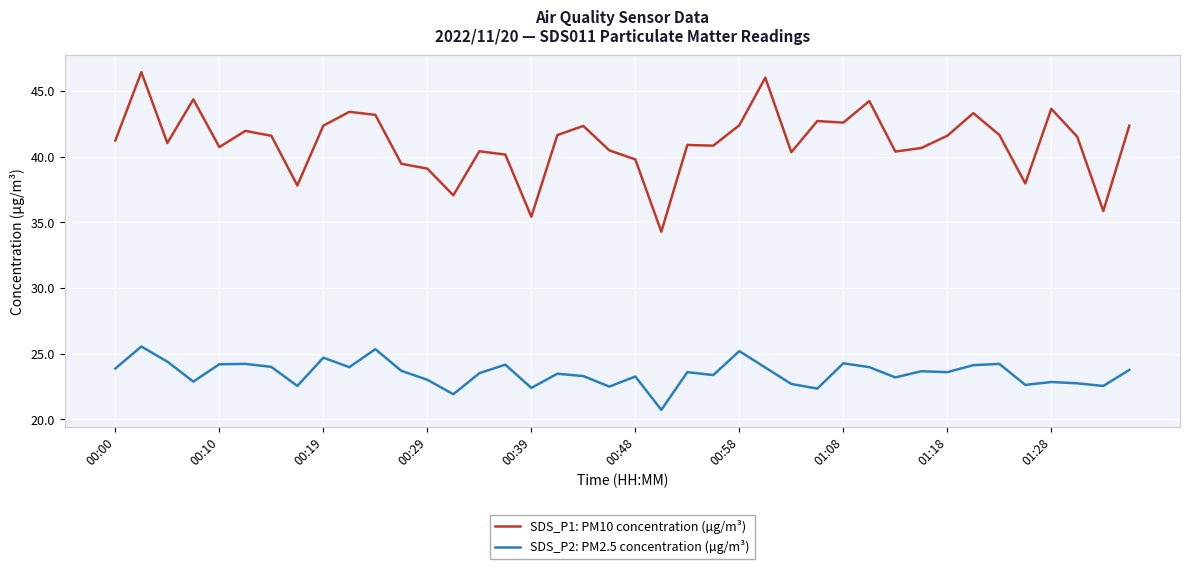

Which series has the largest range (max minus min)?

SDS_P1: PM10 concentration (µg/m³)